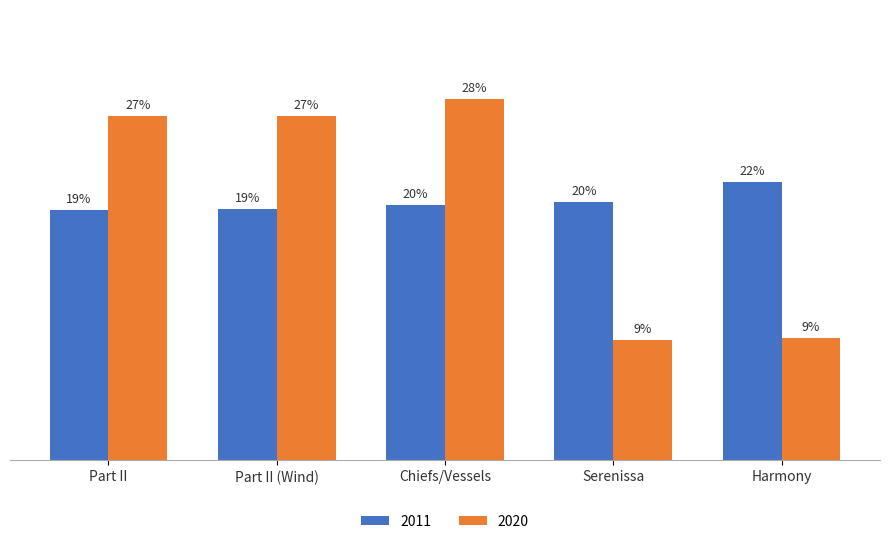

Does the chart contain any negative values?

No